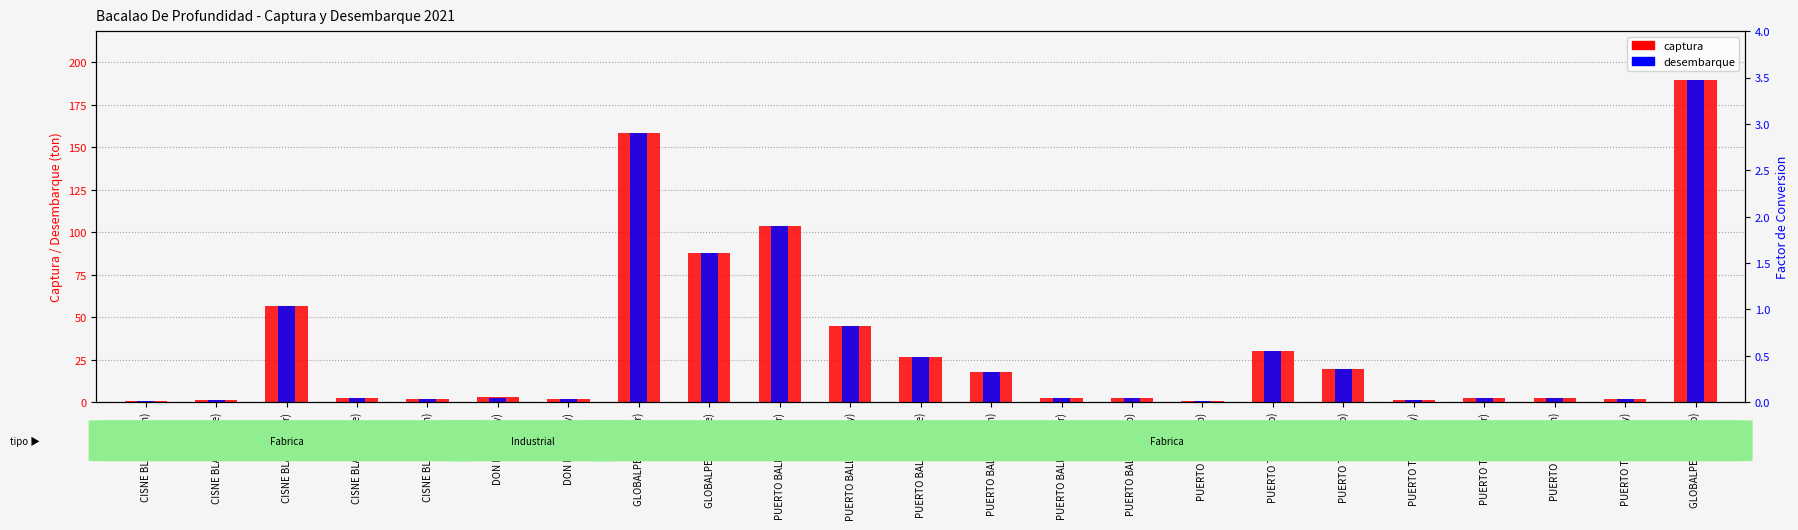

Reading left to right, transcribe all the data shown in this chart.

captura: 0.4	1.1	56.3	2.4	1.9	2.8	1.9	158.4	87.8	103.4	45.0	26.2	18.0	2.6	2.1	0.8	30.2	19.6	1.5	2.5	2.2	1.8	190.0
desembarque: 0.4	1.1	56.3	2.4	1.9	2.6	1.7	158.4	87.8	103.4	45.0	26.2	18.0	2.6	2.1	0.8	30.2	19.6	1.5	2.5	2.2	1.8	190.0